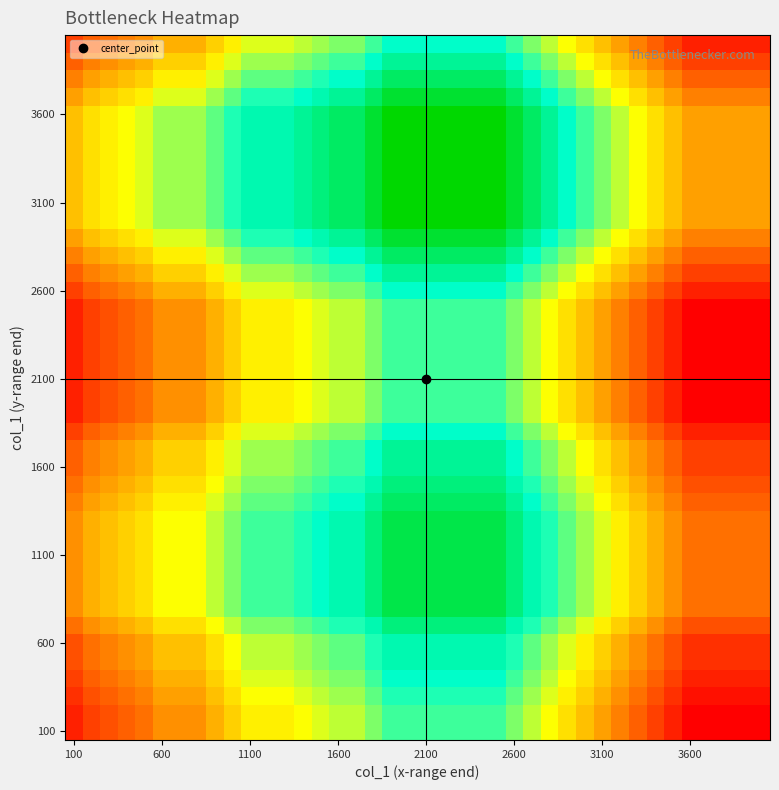

At which category is the sum across all series the highest?

18